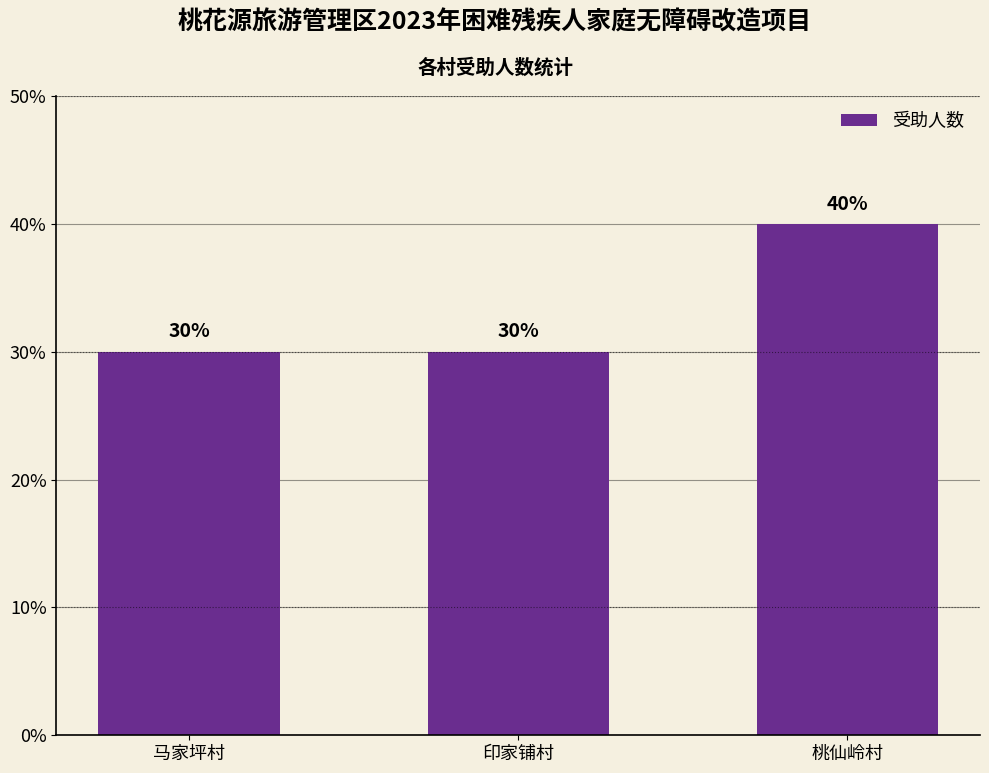

Read the value at 桃仙岭村, to the nearest 10.

40